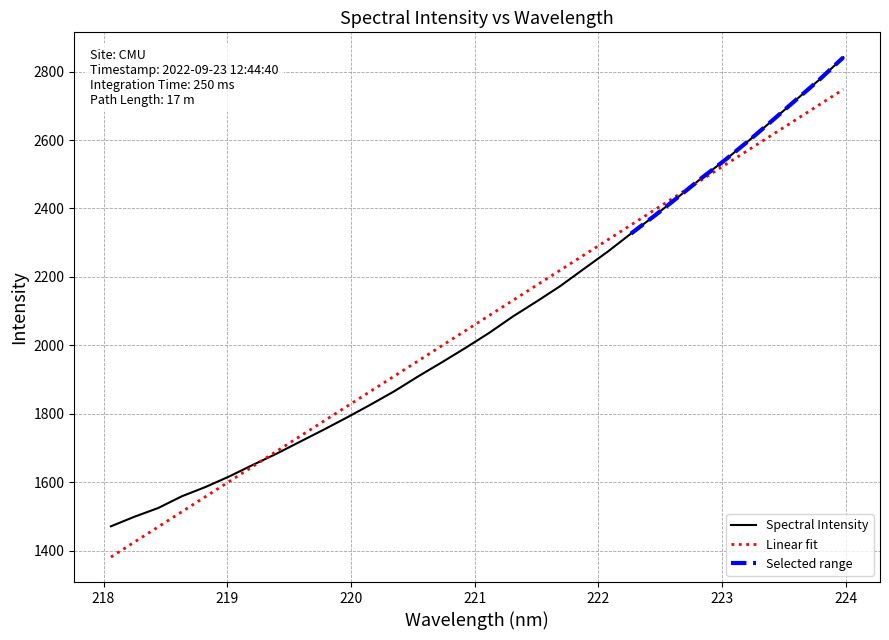

What is the difference between the maximum and minimum values?

1371.0